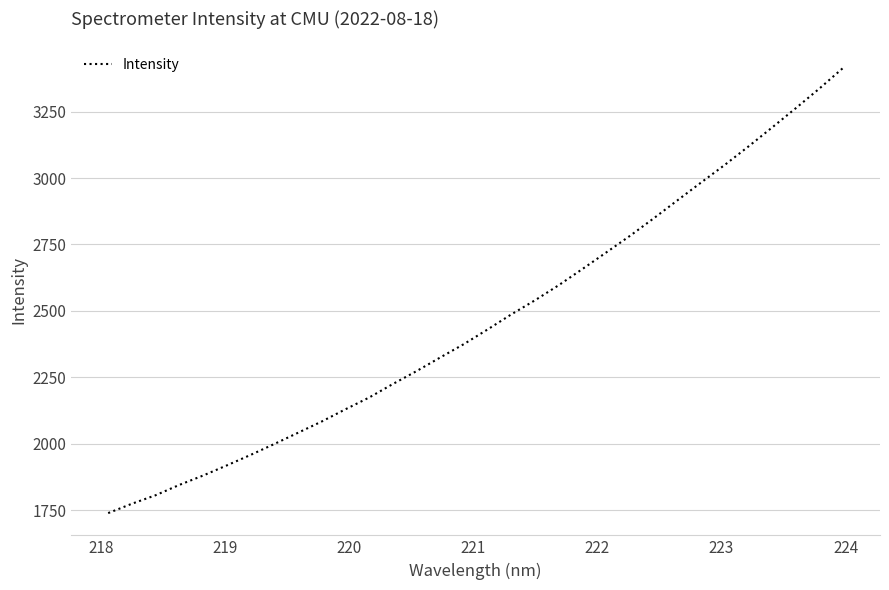

What is the difference between the maximum and minimum values?

1677.0